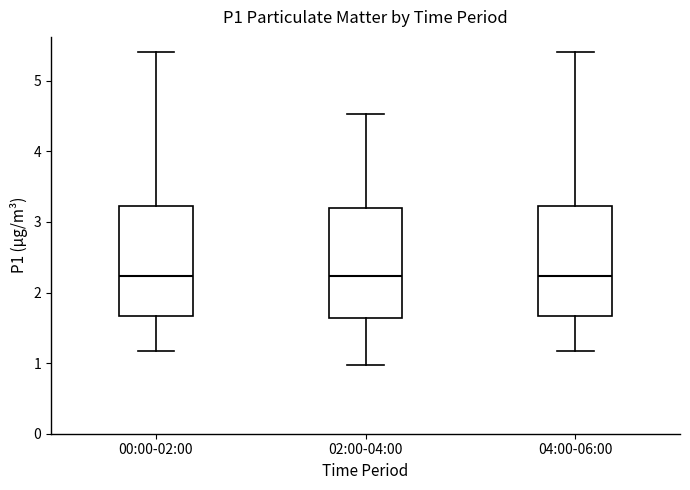

Where does the median line of the box for 04:00-06:00 sit on the y-axis? The values are not printed on the chart, so give them approximately, as read against the axis.

2.2